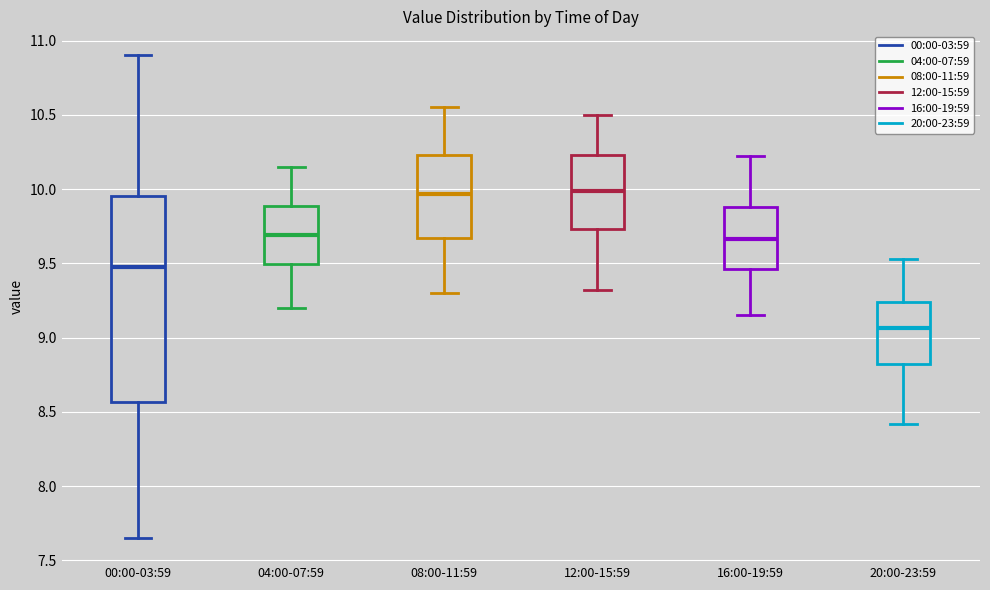

Reading left to right, transcribe this box plot: for each box, give where its median line is, the range the box spans, and where its two whiskers end, as read against the y-axis. The values are not printed on the chart, so give them approximately, as read against the axis.

00:00-03:59: median 9.50, box 8.55 to 9.95, whiskers 7.65 to 10.90
04:00-07:59: median 9.70, box 9.50 to 9.90, whiskers 9.20 to 10.15
08:00-11:59: median 9.95, box 9.65 to 10.25, whiskers 9.30 to 10.55
12:00-15:59: median 10.00, box 9.75 to 10.25, whiskers 9.30 to 10.50
16:00-19:59: median 9.65, box 9.45 to 9.90, whiskers 9.15 to 10.20
20:00-23:59: median 9.05, box 8.80 to 9.25, whiskers 8.40 to 9.55